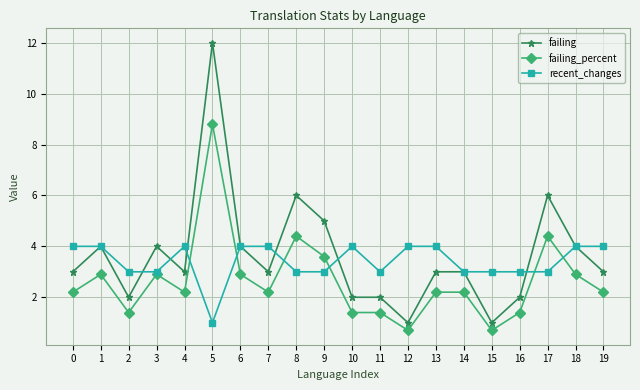

True or false: failing_percent and failing cross at least once.

False